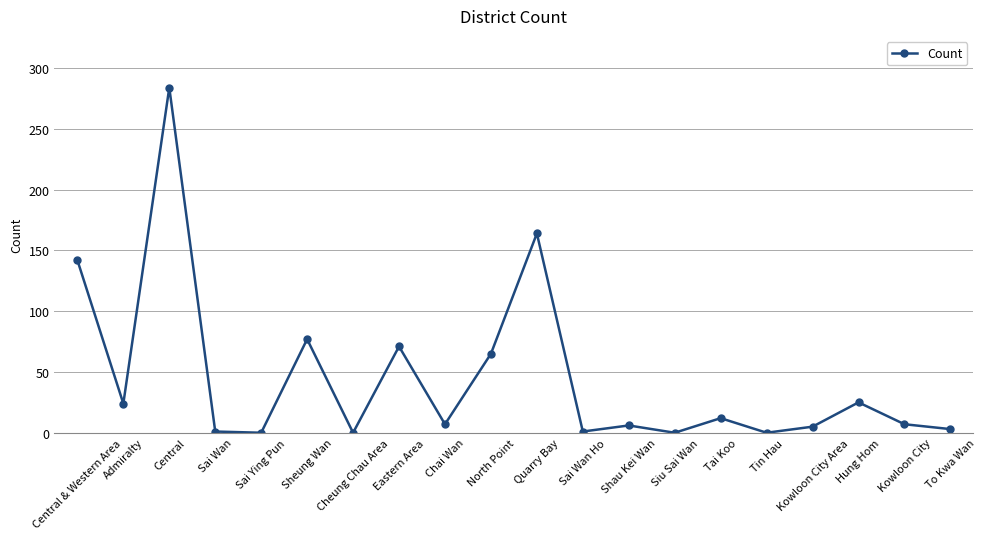

The value at Shau Kei Wan is 6. True or false?

True